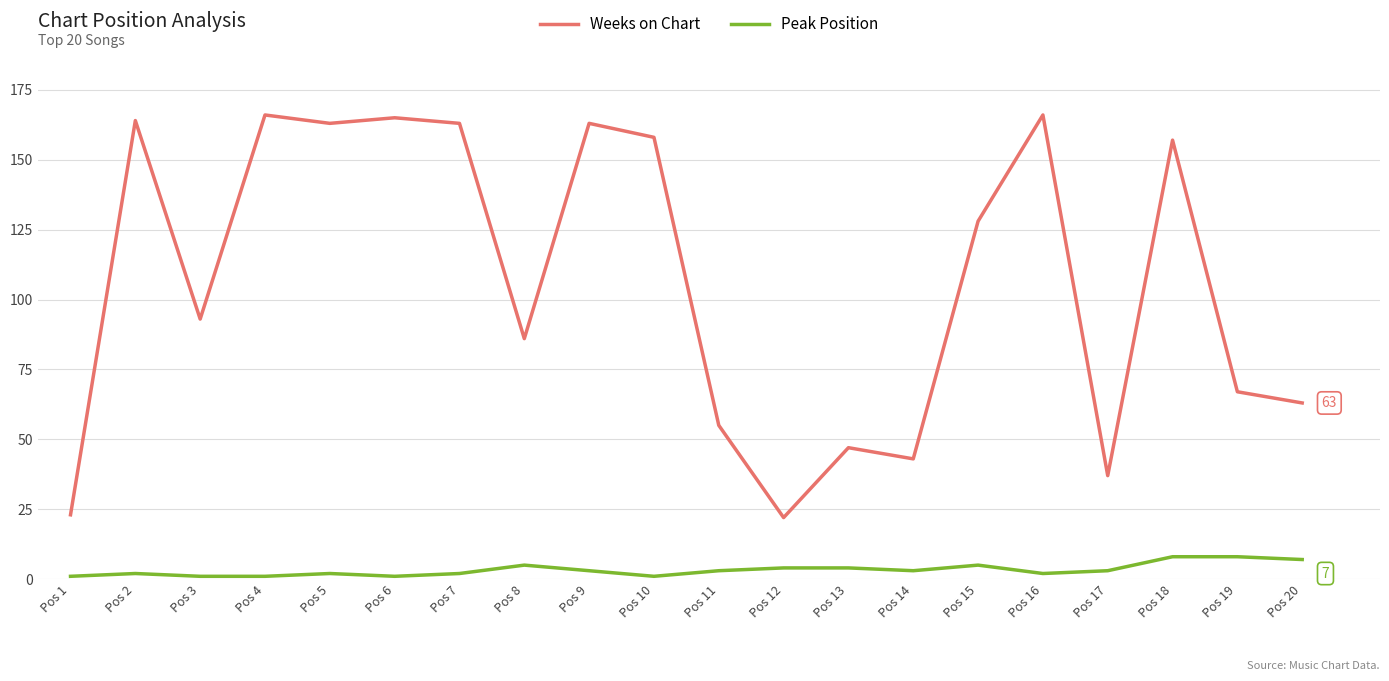

The Weeks on Chart series shows 163 at Pos 5. True or false?

True